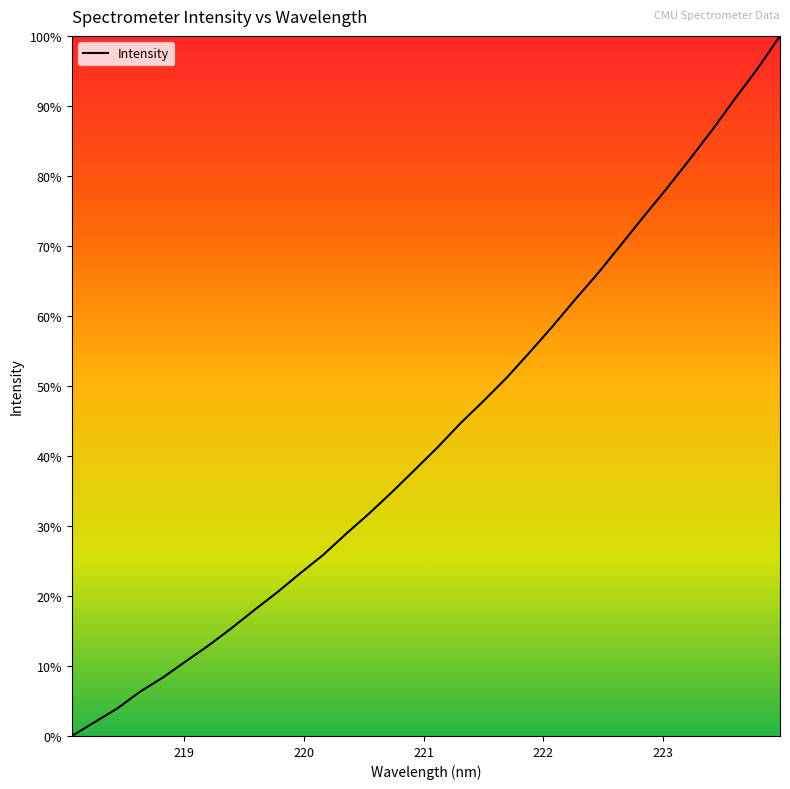

Is this an area chart (filled region under the line)?

No